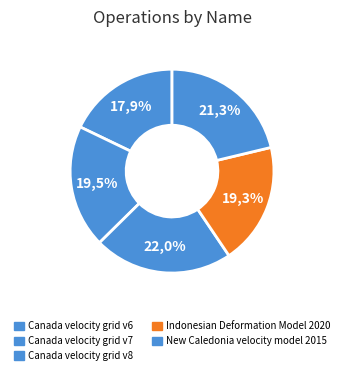

Which slice is the largest?

Canada velocity grid v8